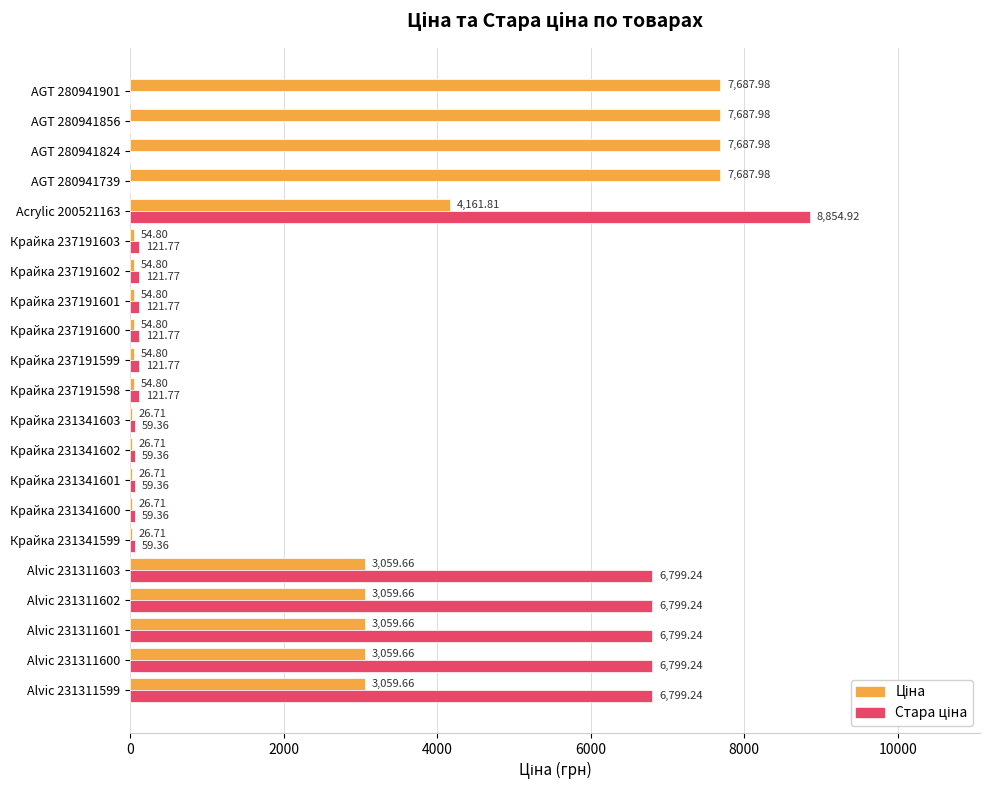

What is the total value across all series at Крайка 237191601?

176.6